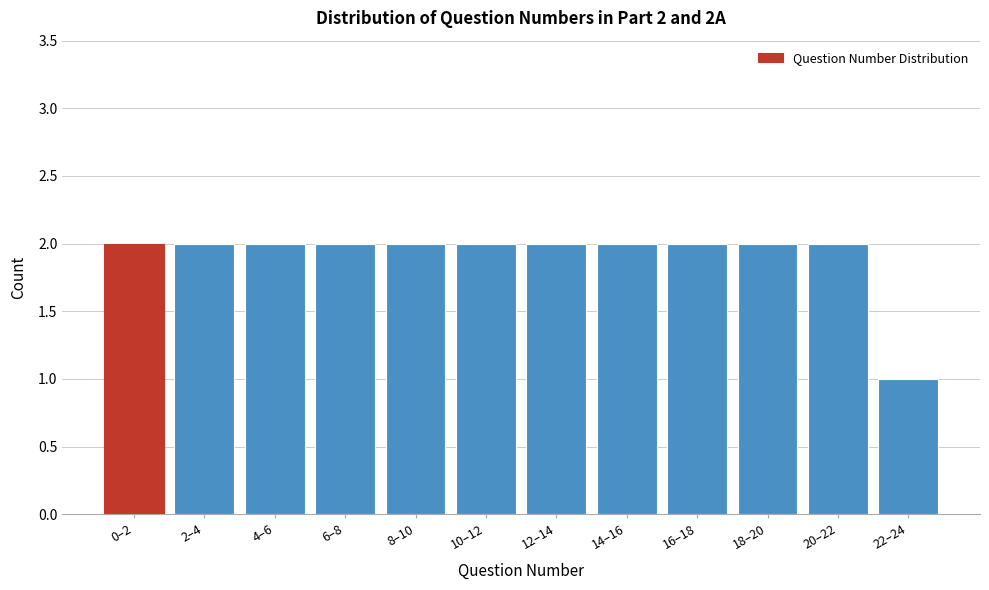

Reading left to right, what are all the values shown in this chart?

2	2	2	2	2	2	2	2	2	2	2	1